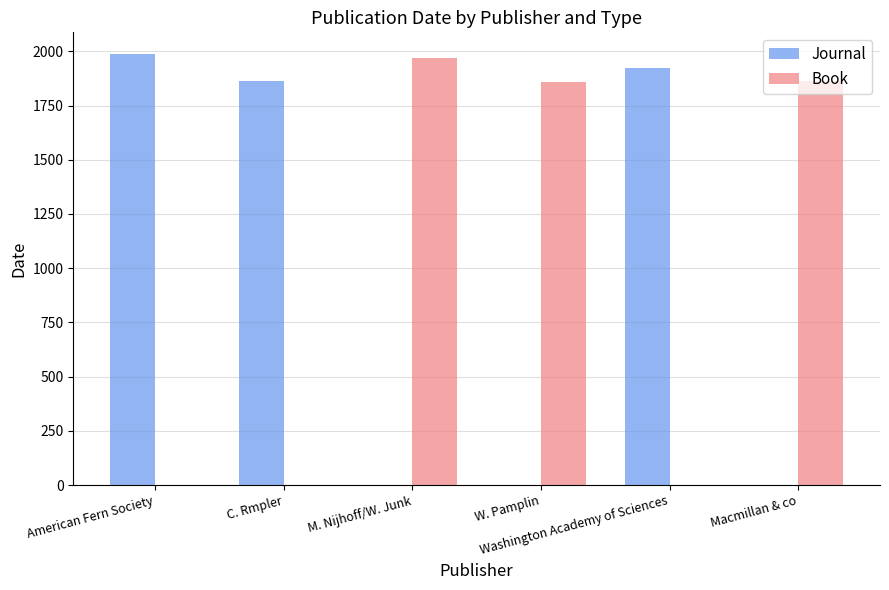

Which series has the largest range (max minus min)?

Journal